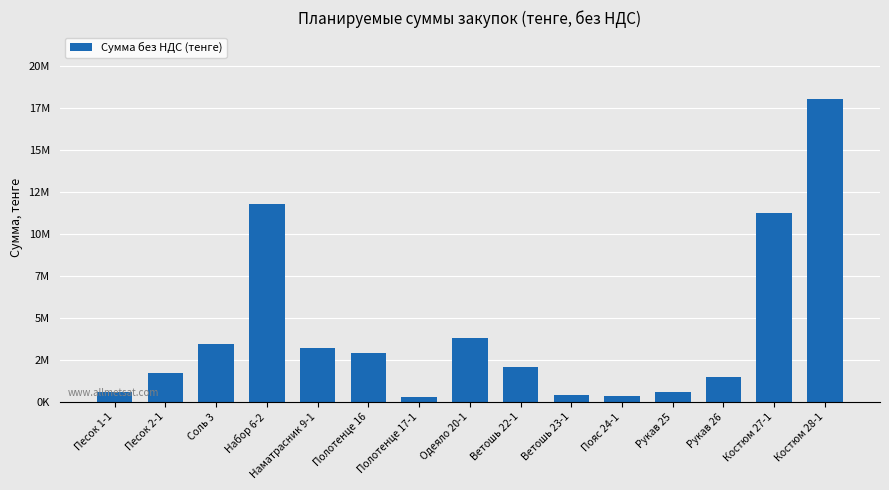

What is the label of the 15th bar from the left?

Костюм 28-1